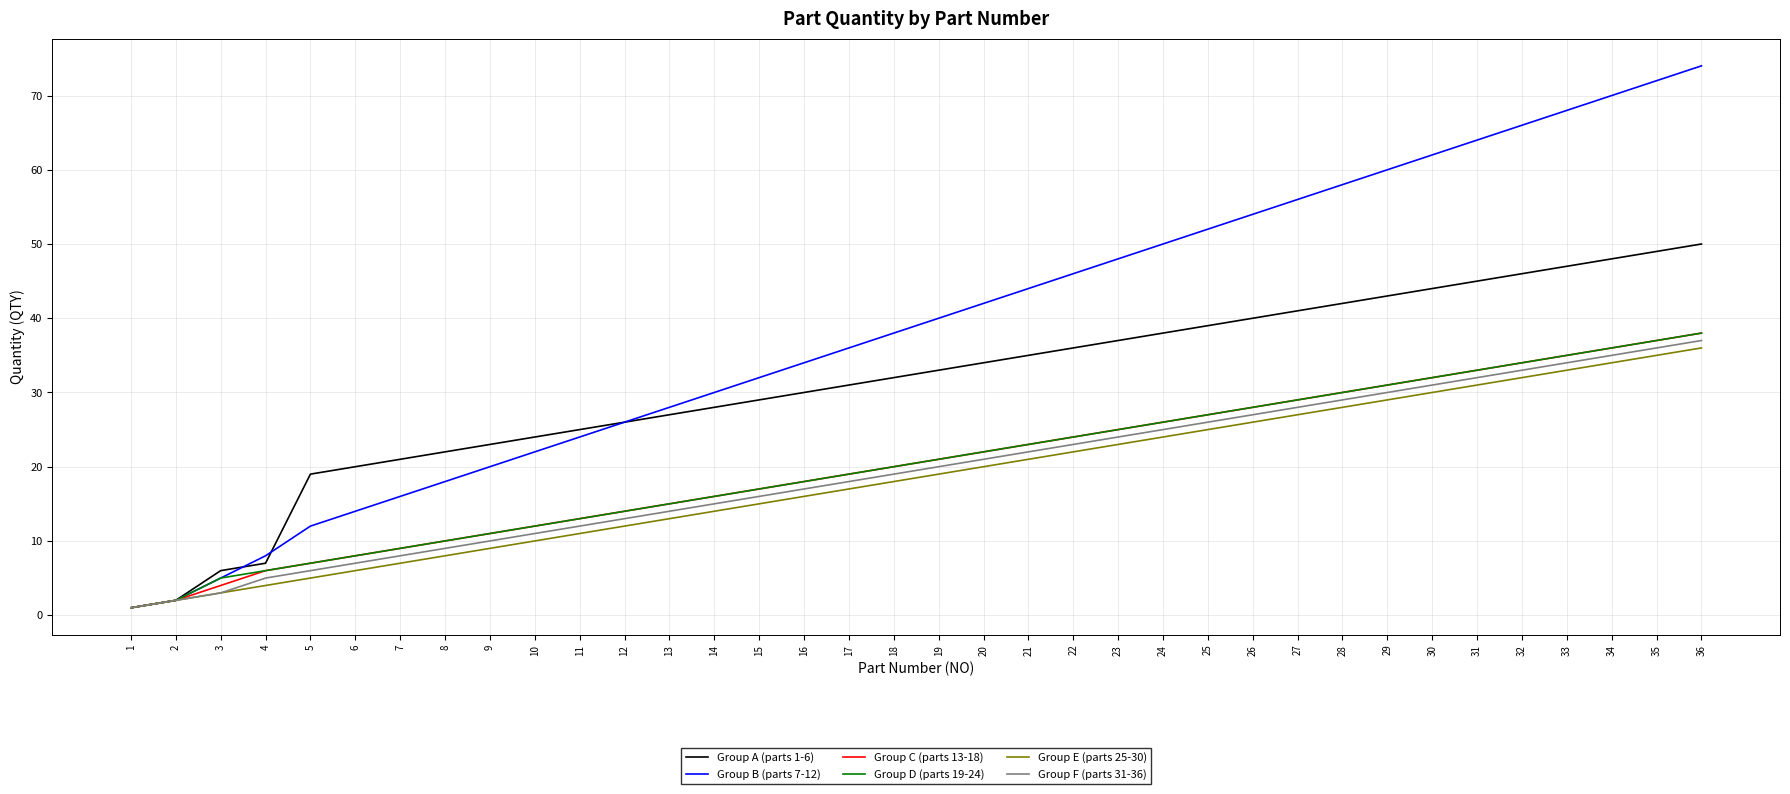

Between 7 and 22, which series saw the biggest shift?

Group B (parts 7-12)